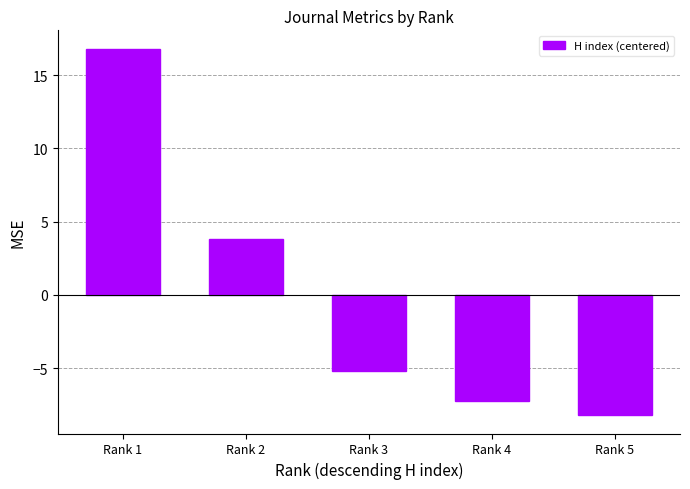

What is the sum of the values at Rank 1 and Rank 2?

20.6